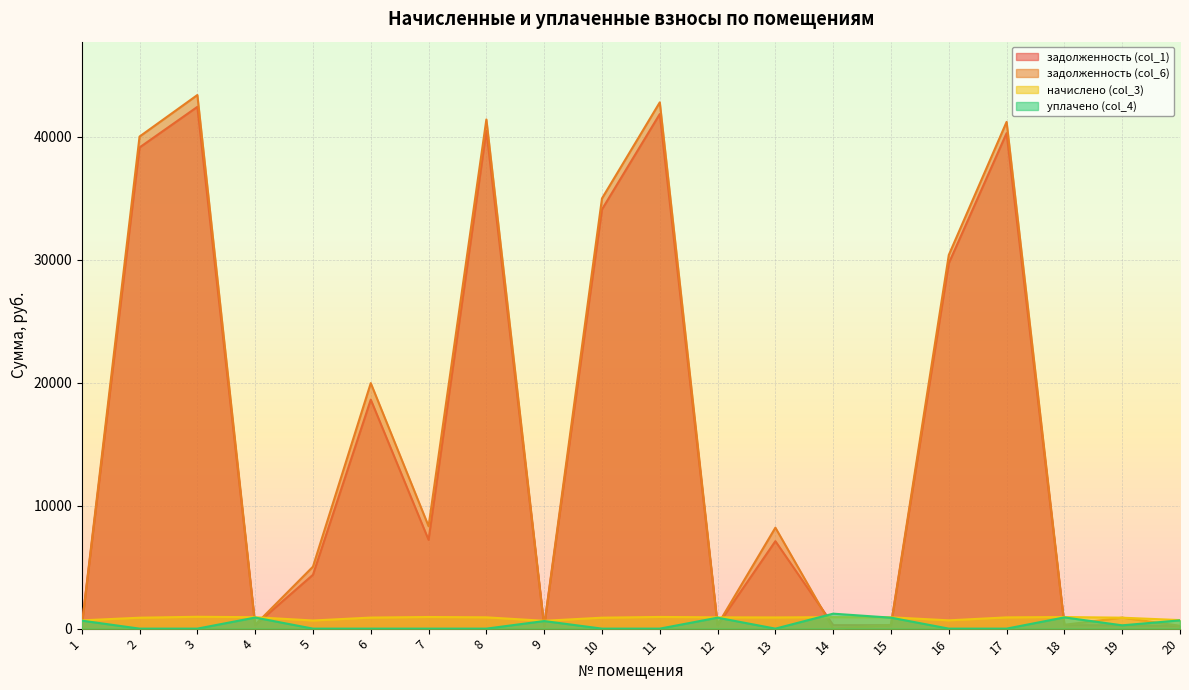

How many lines are shown in the chart?

4